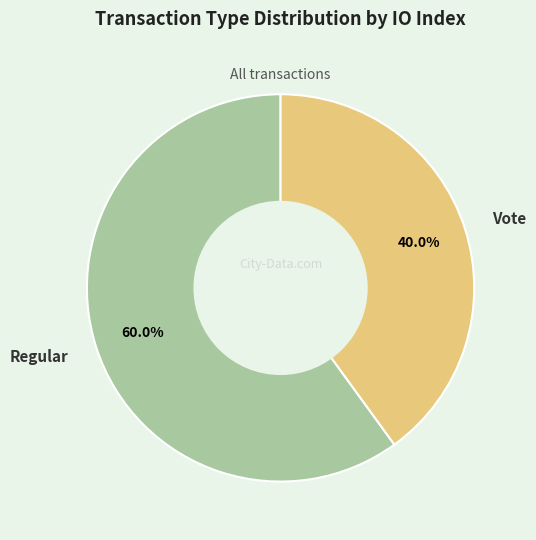

Is it true that Vote is 40% of the pie?

True